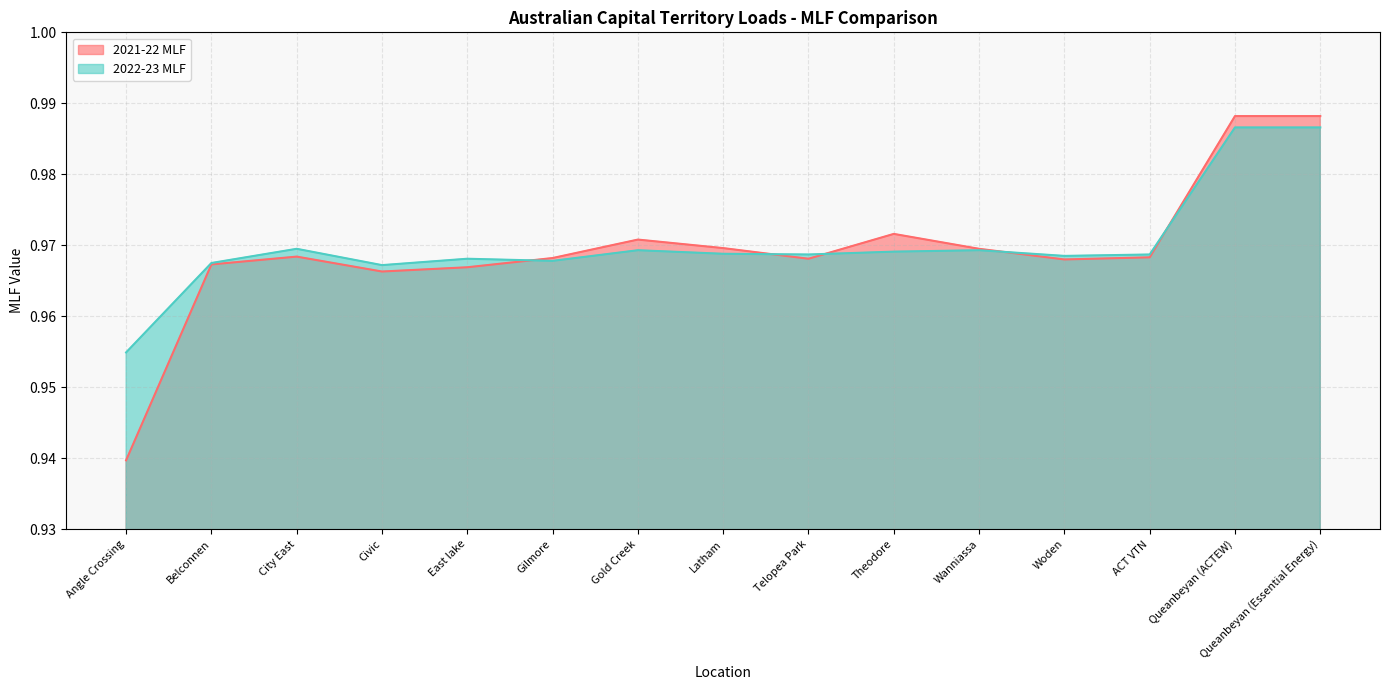

Reading left to right, transcribe all the data shown in this chart.

2021-22 MLF: 0.9	1.0	1.0	1.0	1.0	1.0	1.0	1.0	1.0	1.0	1.0	1.0	1.0	1.0	1.0
2022-23 MLF: 1.0	1.0	1.0	1.0	1.0	1.0	1.0	1.0	1.0	1.0	1.0	1.0	1.0	1.0	1.0